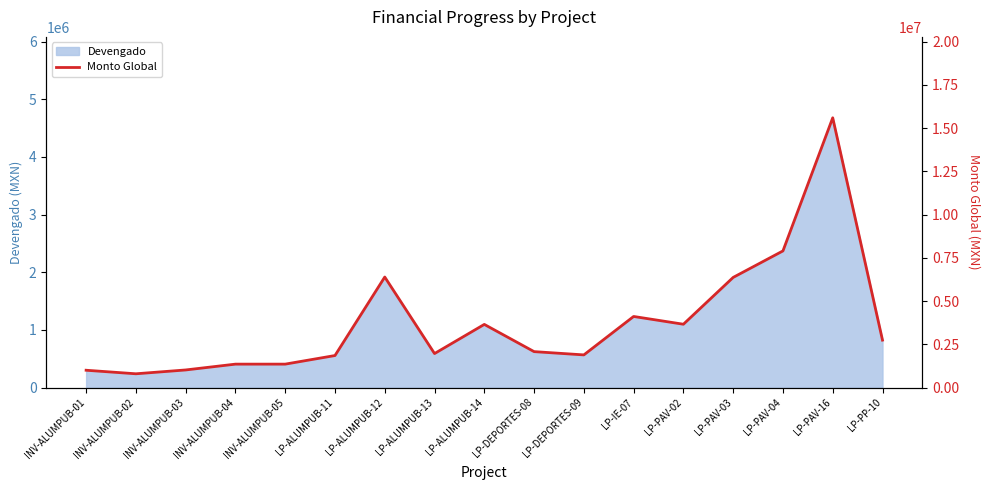

What is the label of the 10th point from the left?

LP-DEPORTES-08